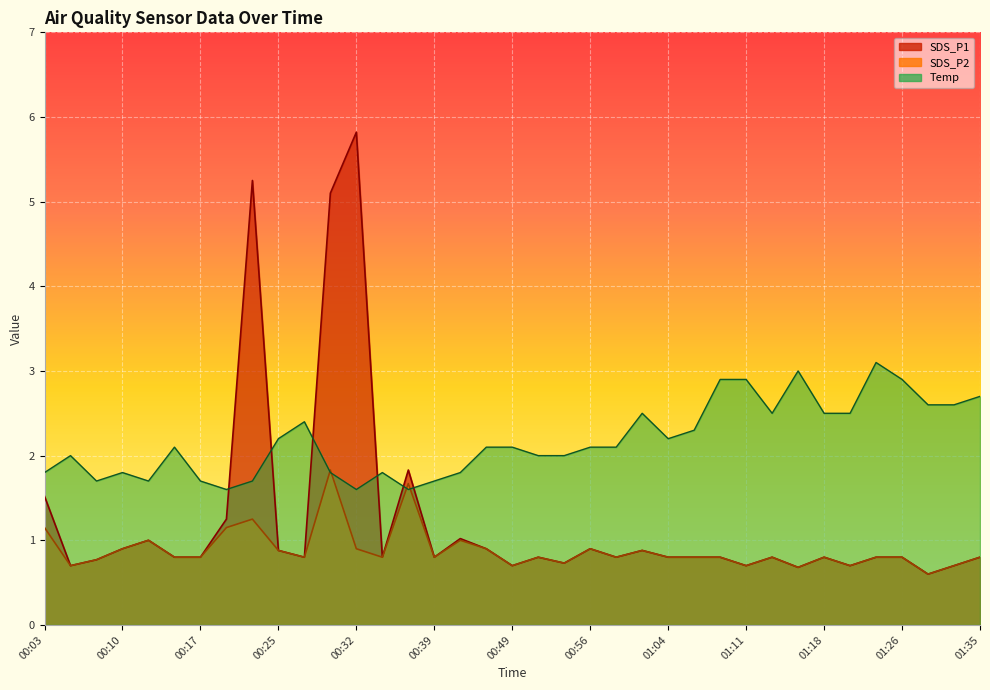

Which series has the largest total across all categories?

SDS_P1